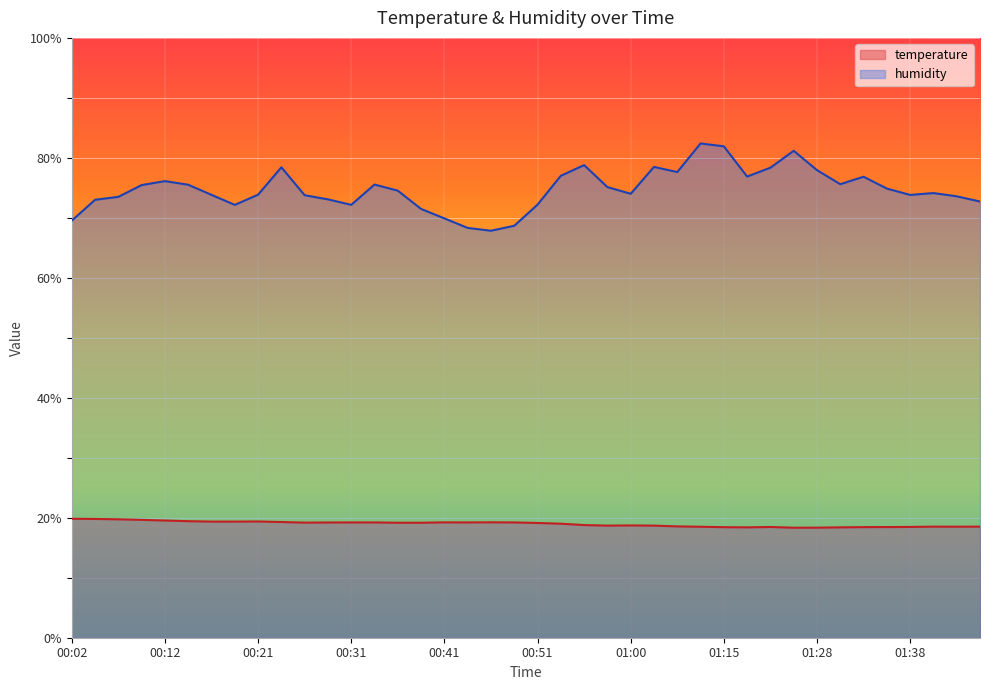

List the series in order of their peak value, highest first.

humidity, temperature